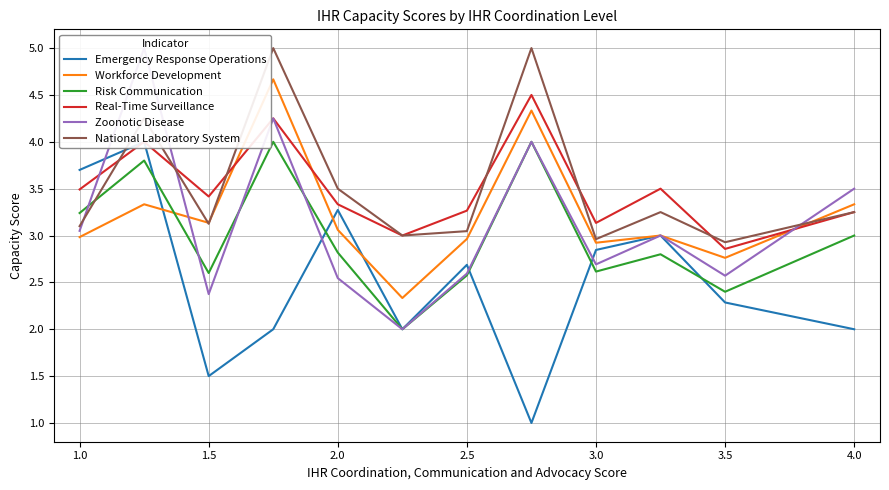

The value of Emergency Response Operations at 1.5 is 0.6. True or false?

False